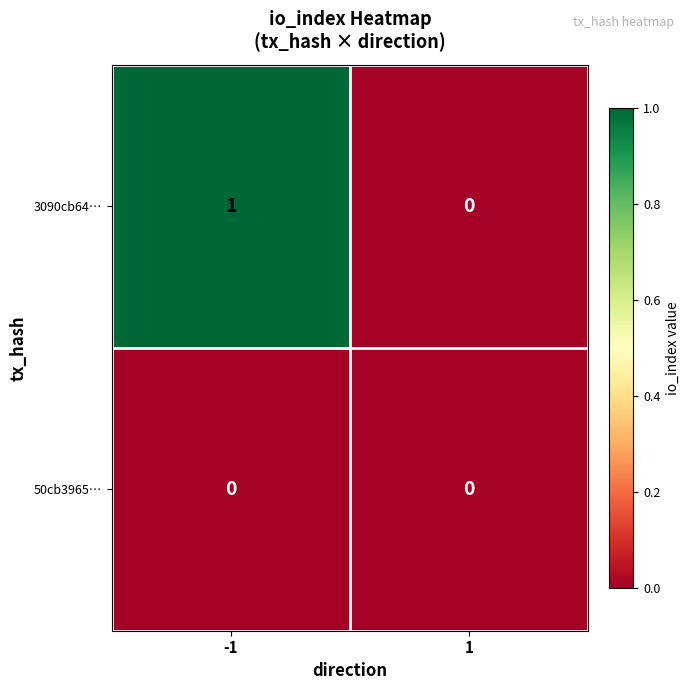

Reading left to right, list all the values displayed in this chart.

3090cb64…: 1	0
50cb3965…: 0	0